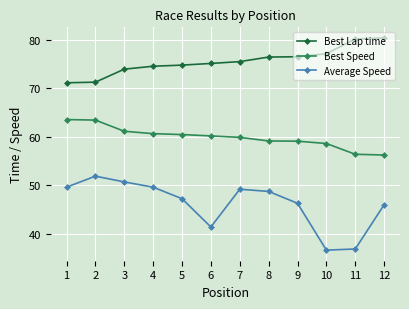

Rank the series by their maximum value, from highest to lowest.

Best Lap time, Best Speed, Average Speed